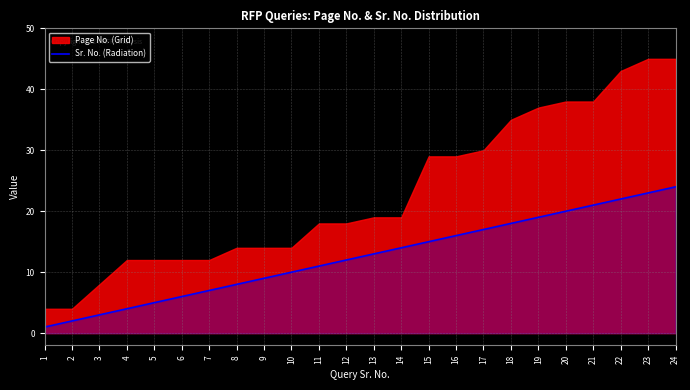

What is the minimum value shown in the chart?

1